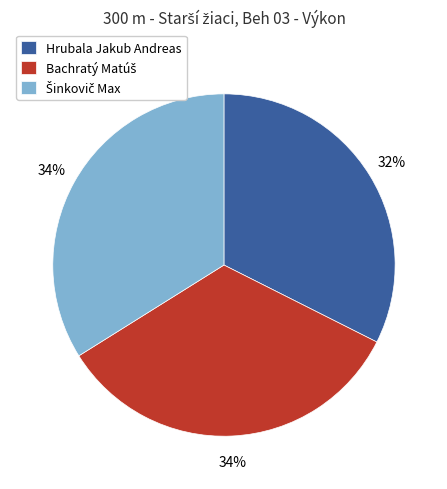

What is the smallest slice in the pie chart?

Hrubala Jakub Andreas